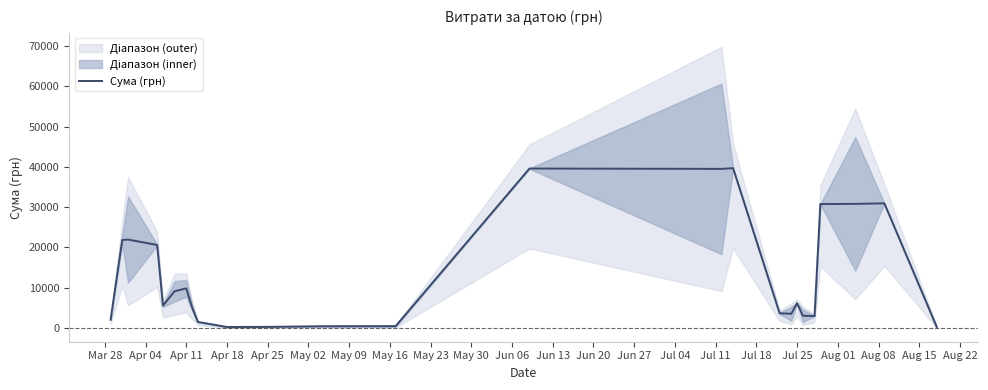

True or false: there are more than 0 points higher than both neighbors.

True